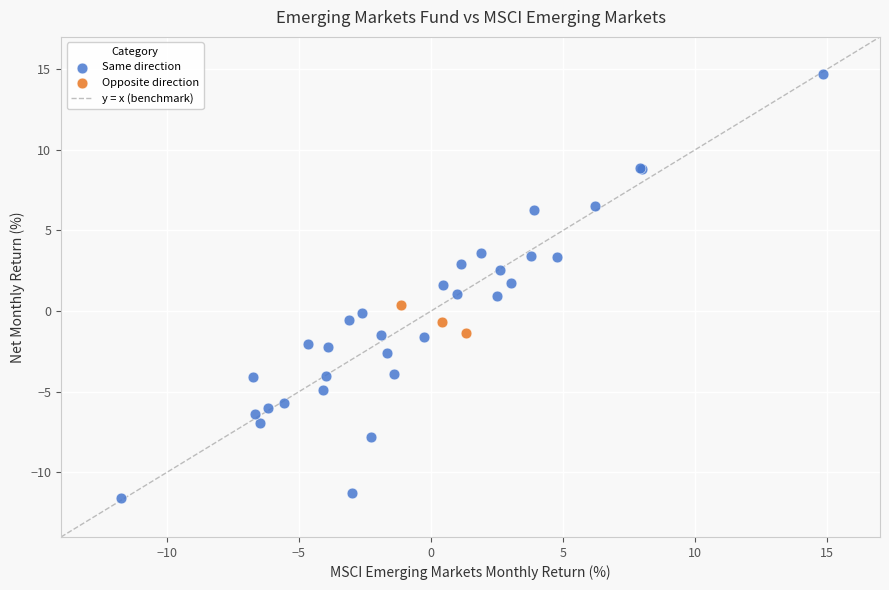

Which series contains the lowest Y value?

Same direction